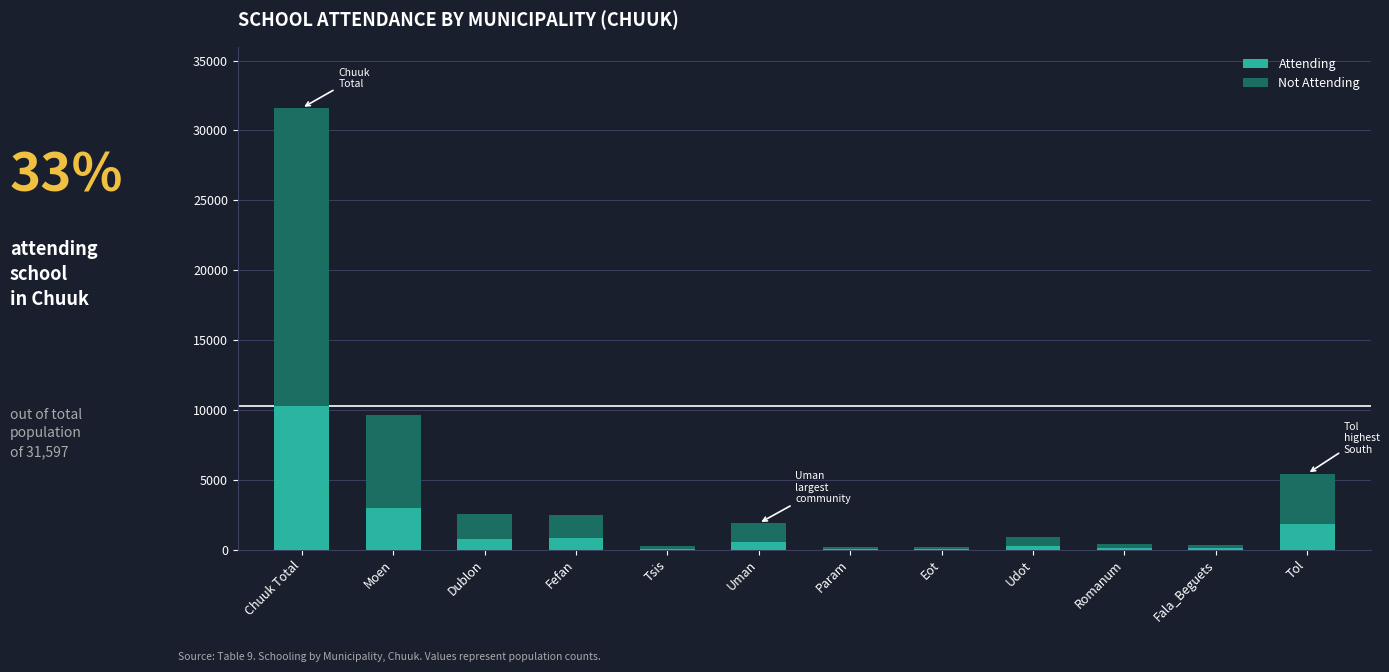

What is the highest value of the Attending series?

10287